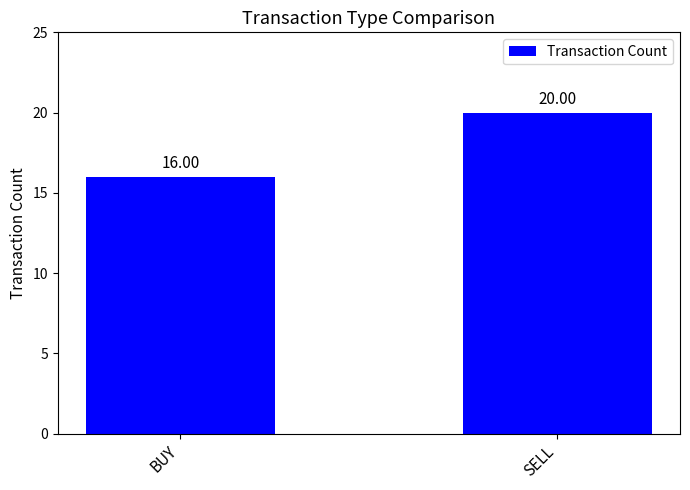

Which category has the lowest value across all series?

BUY